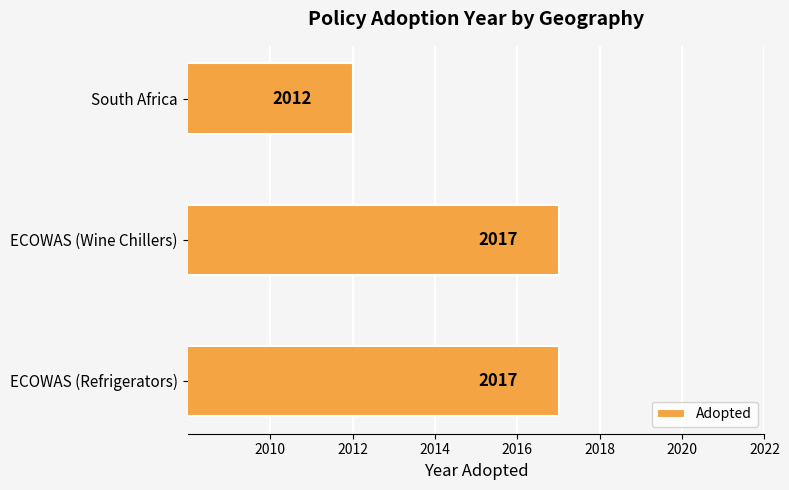

At which label is the value closest to 2014?

South Africa